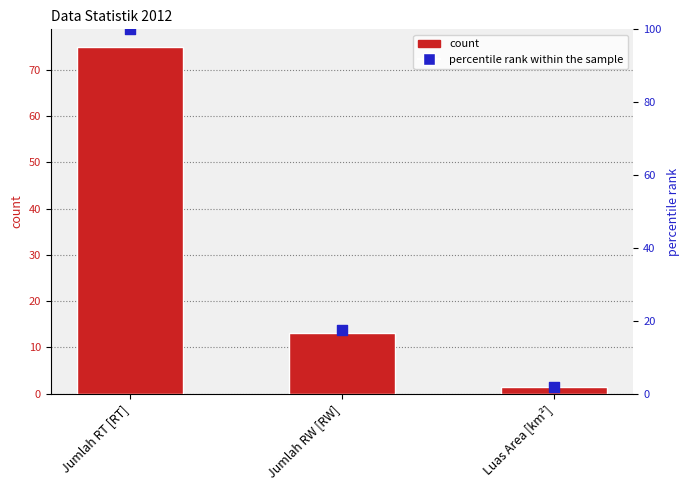

Which series has the largest Y range (max minus min)?

percentile rank within the sample